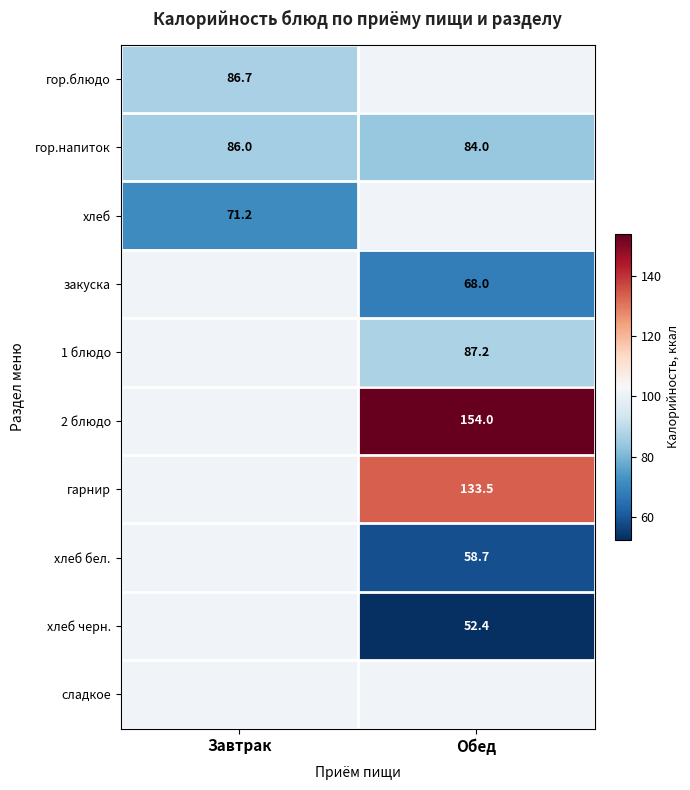

List the labels in order of гор.напиток value, largest first.

Завтрак, Обед